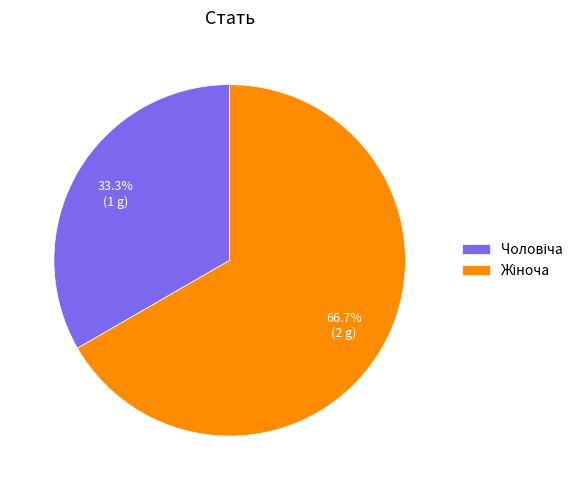

Count the number of slices in the pie.

2